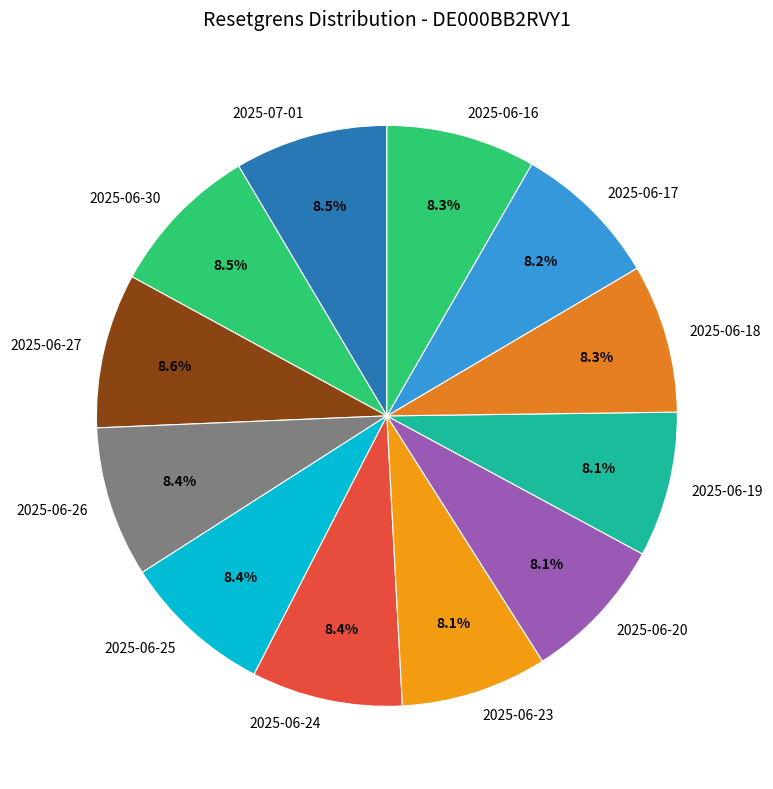

Do 2025-06-19 and 2025-06-26 together represent more than half of the pie?

No